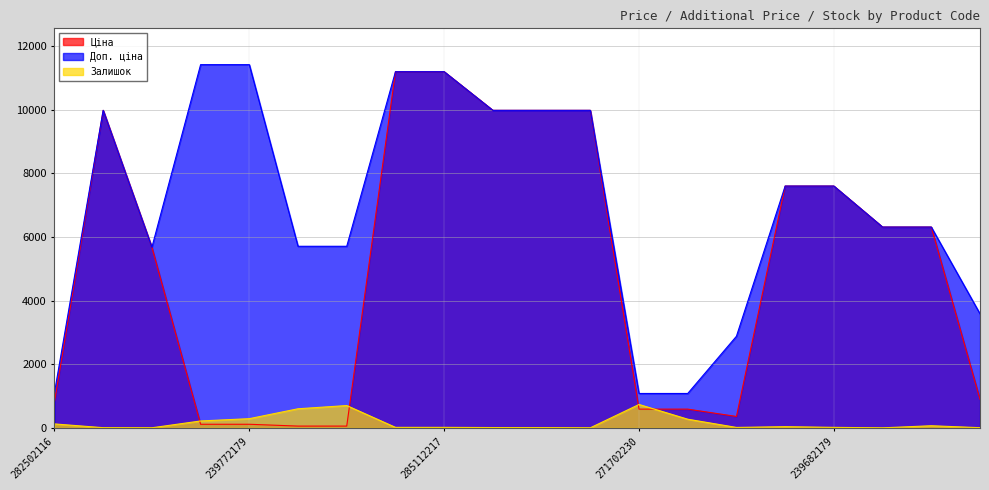

At which label is Доп. ціна closest to 6245?

11352184